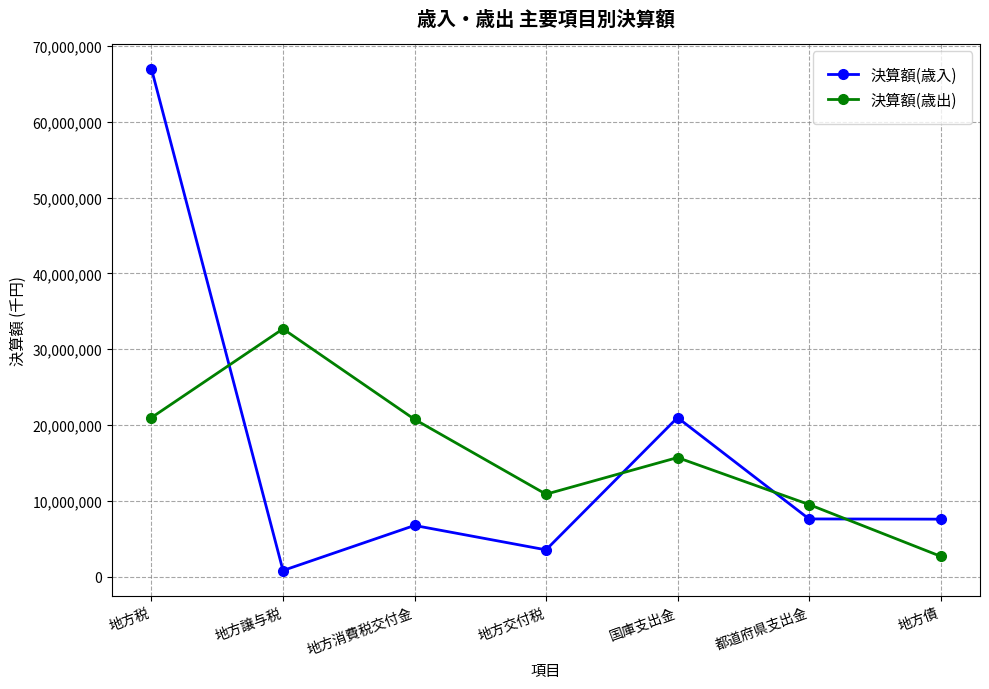

What is the sum of the 決算額(歳入) values at 地方消費税交付金 and 地方交付税?

10277315